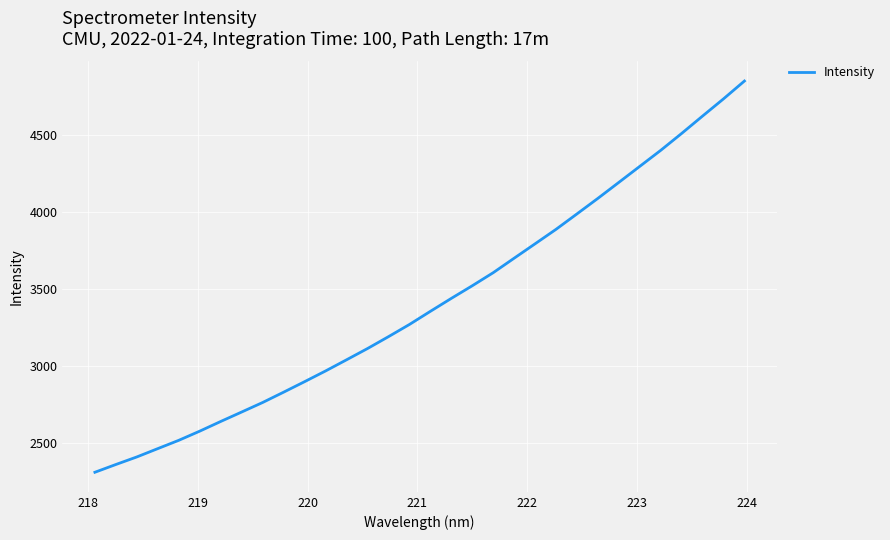

Does the chart have visible grid lines?

Yes